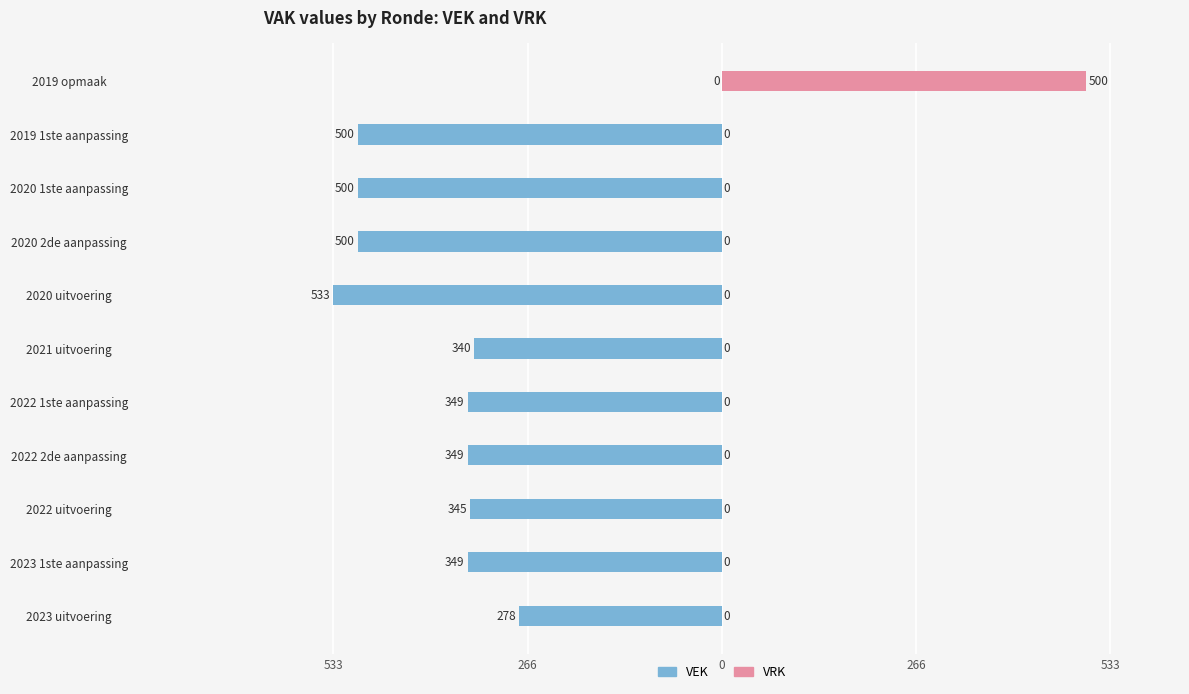

How many values in VEK are below zero?

10